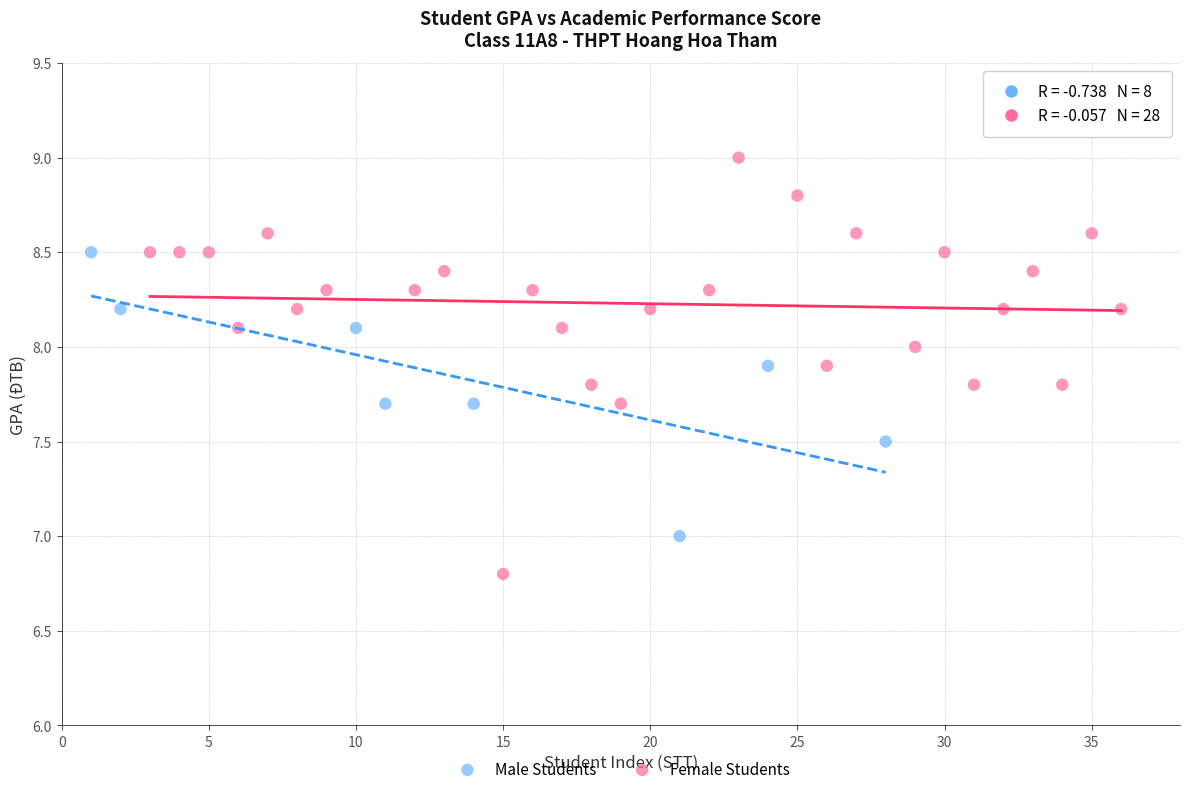

Which series contains the highest Y value?

Female Students